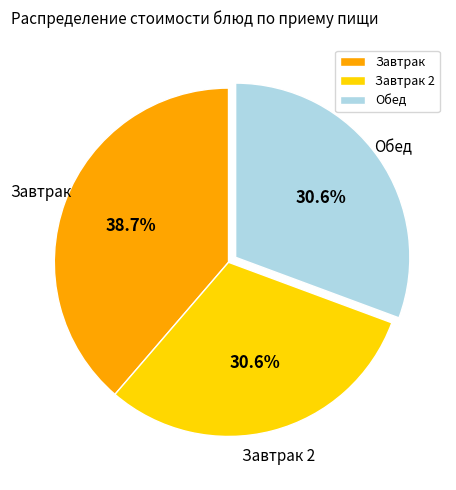

Is there a majority slice in this chart?

No